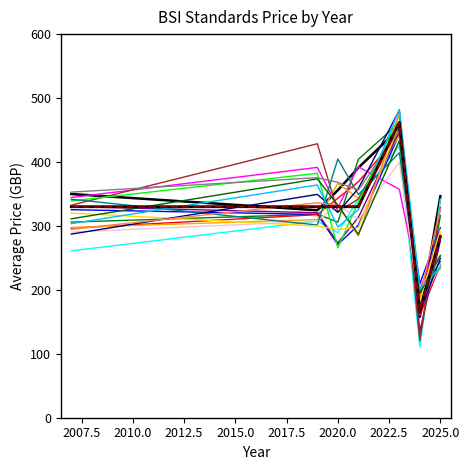

Is this an area chart (filled region under the line)?

No